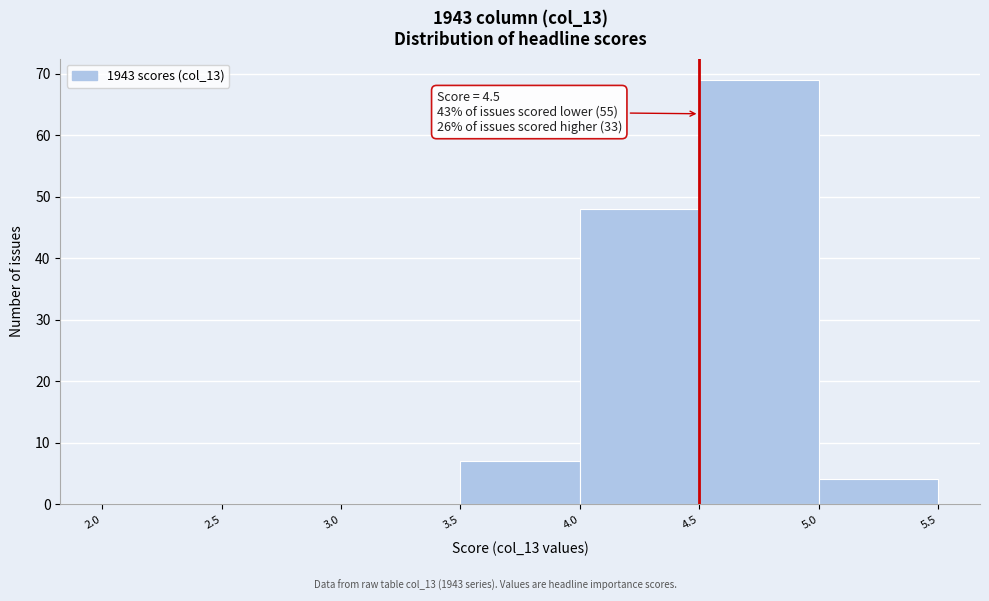

Over which range of the x-axis is the bar tallest?

4.5 to 5.0